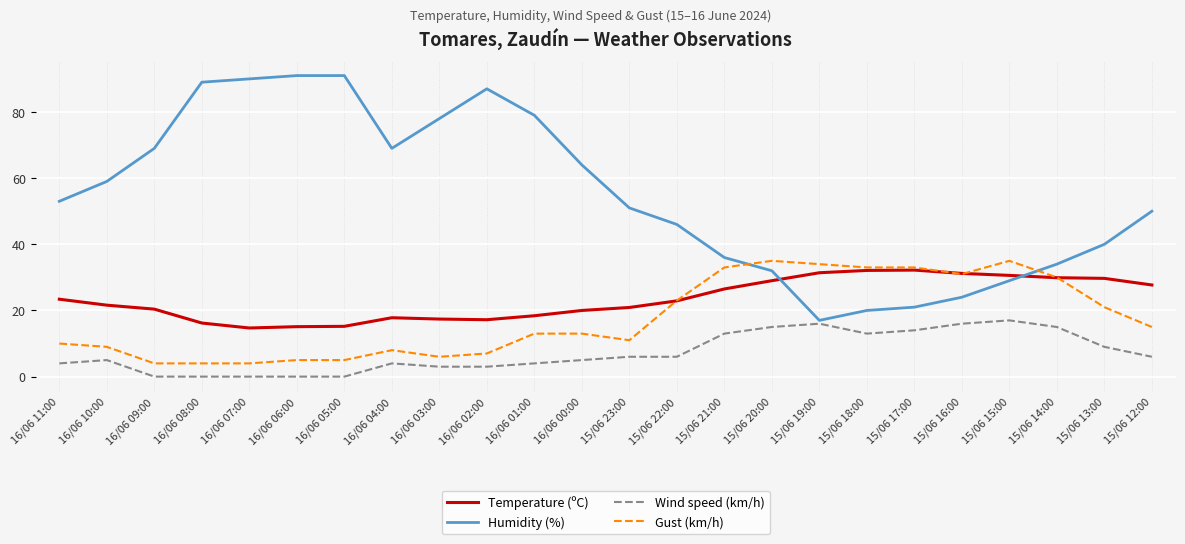

What is the difference between the highest and lowest values at 15/06 21:00?

23.0